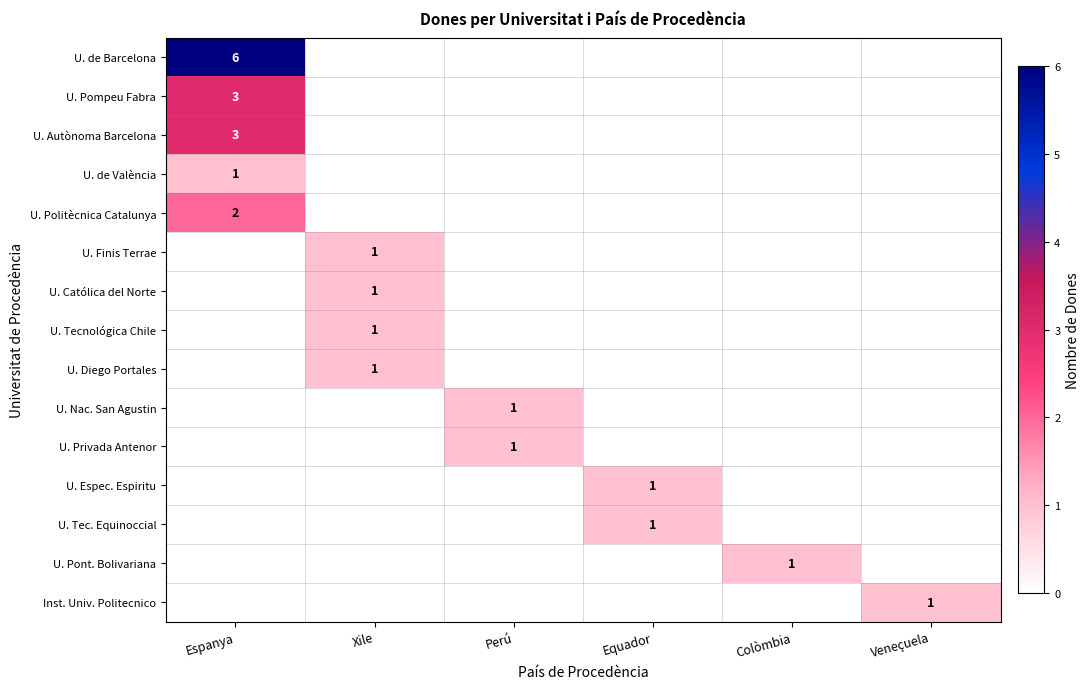

True or false: U. Espec. Espiritu has a value of 1 at Equador.

True